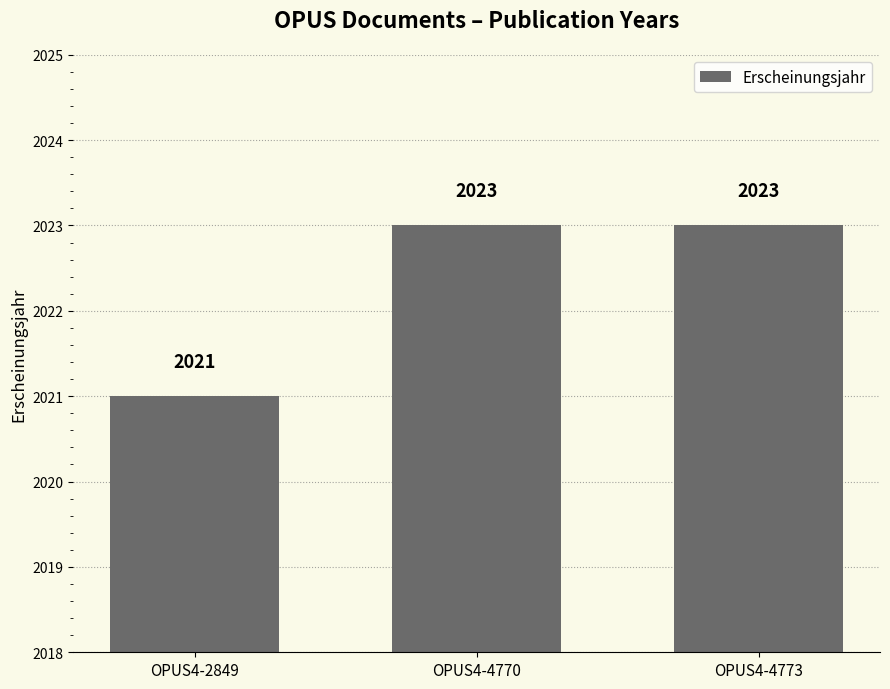

What is the difference between the values at OPUS4-4773 and OPUS4-2849?

2